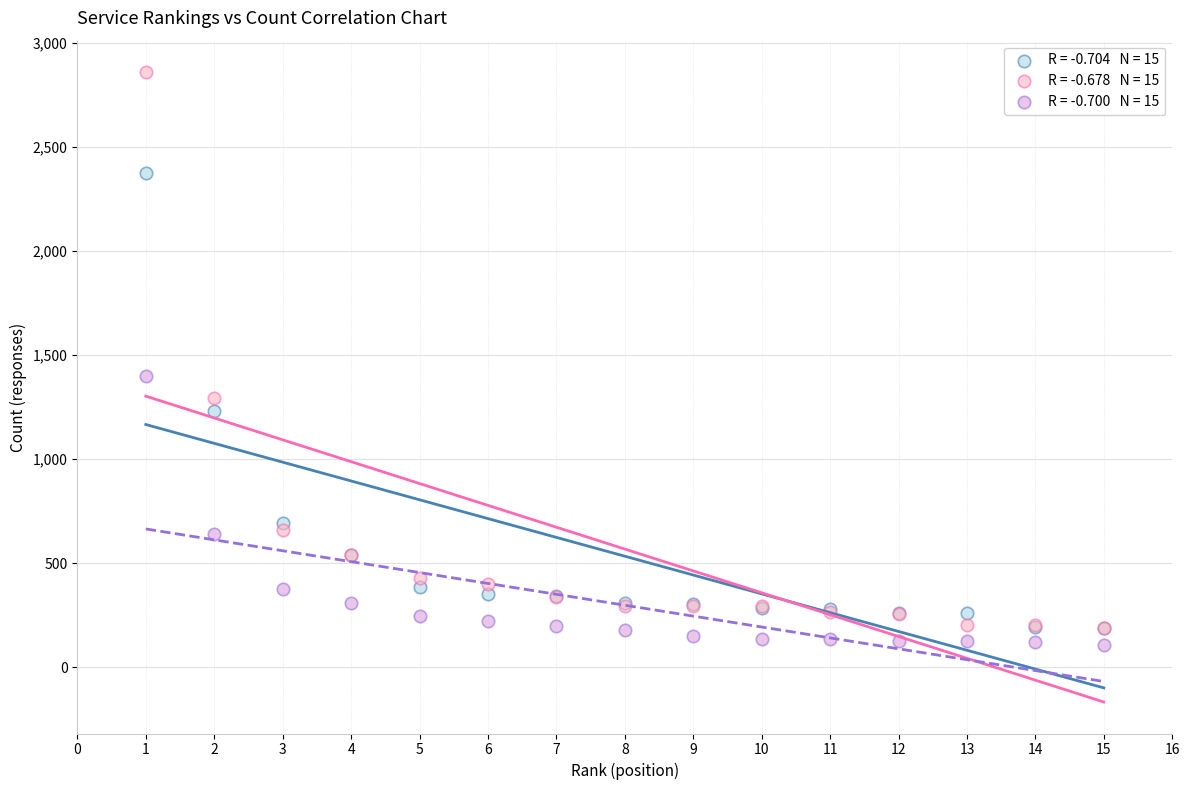

Across all series, what Y value is closest to 1484?

1398